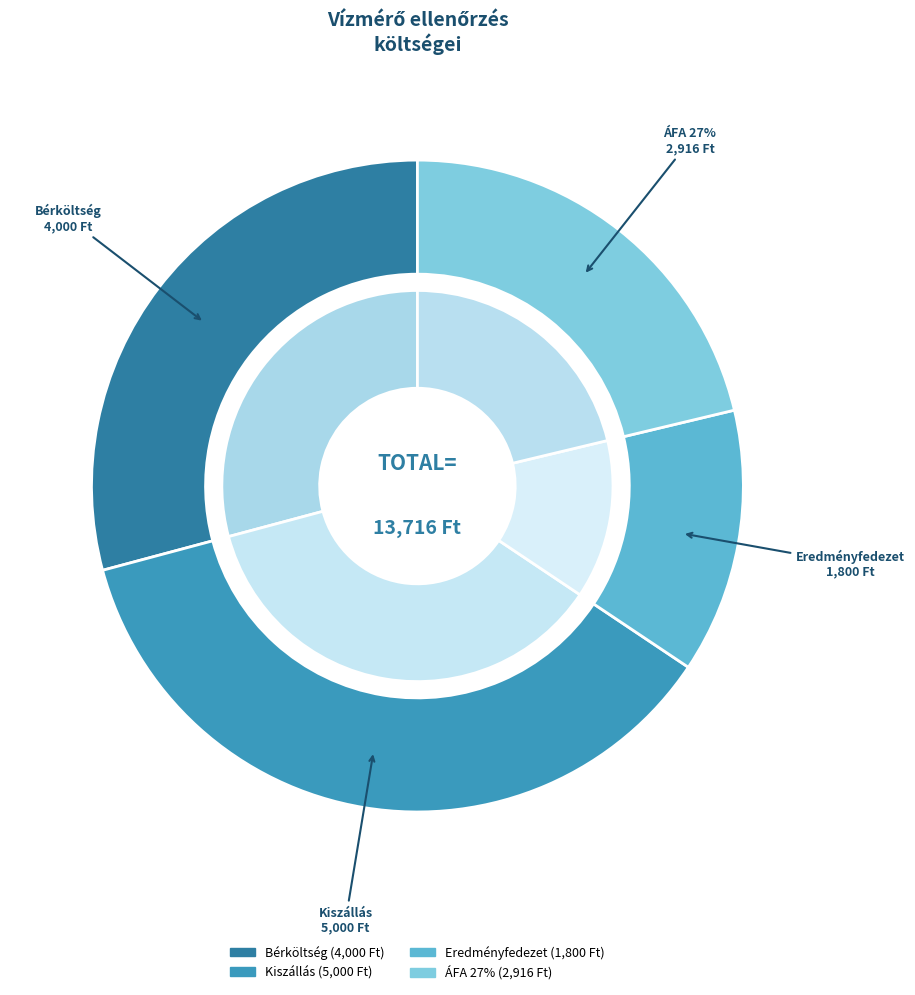

To the nearest percent, what portion does ÁFA 27% represent?

21%